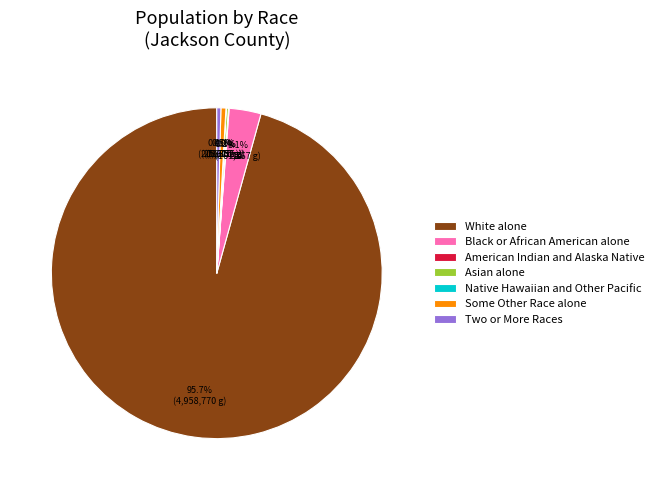

How much of the chart is everything except Two or More Races?

99.6%